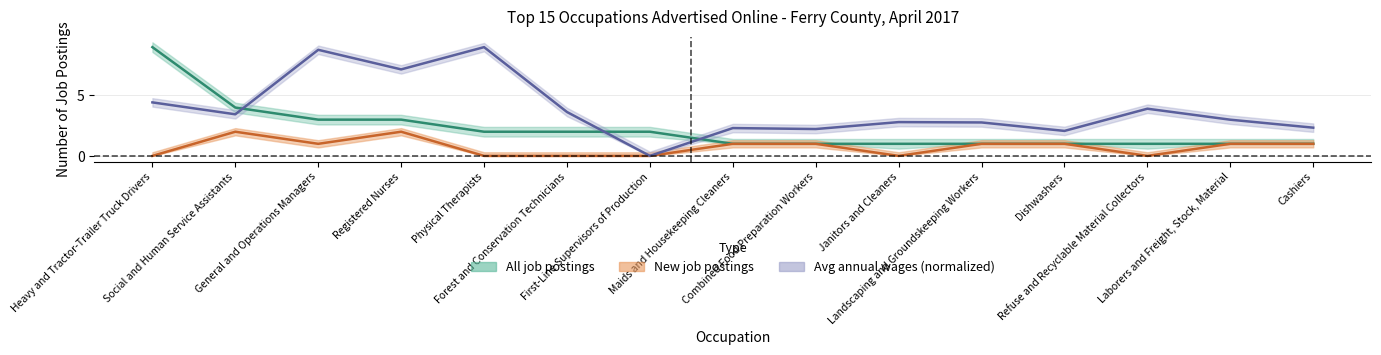

What is the difference between the highest and lowest values at Janitors and Cleaners?

2.8